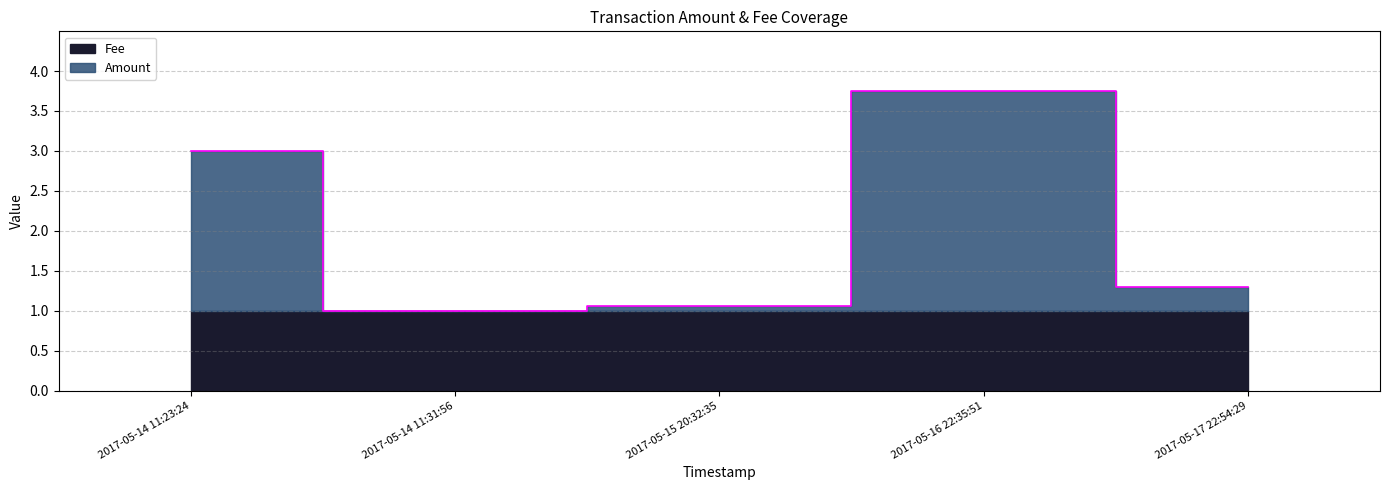

Rank the series by their maximum value, from lowest to highest.

Fee, Amount